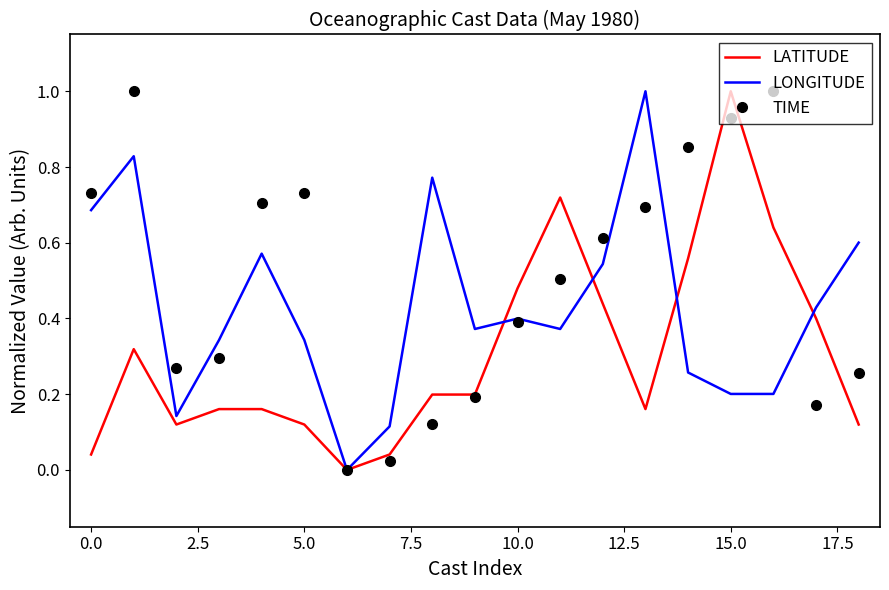

How many series are shown in this chart?

3